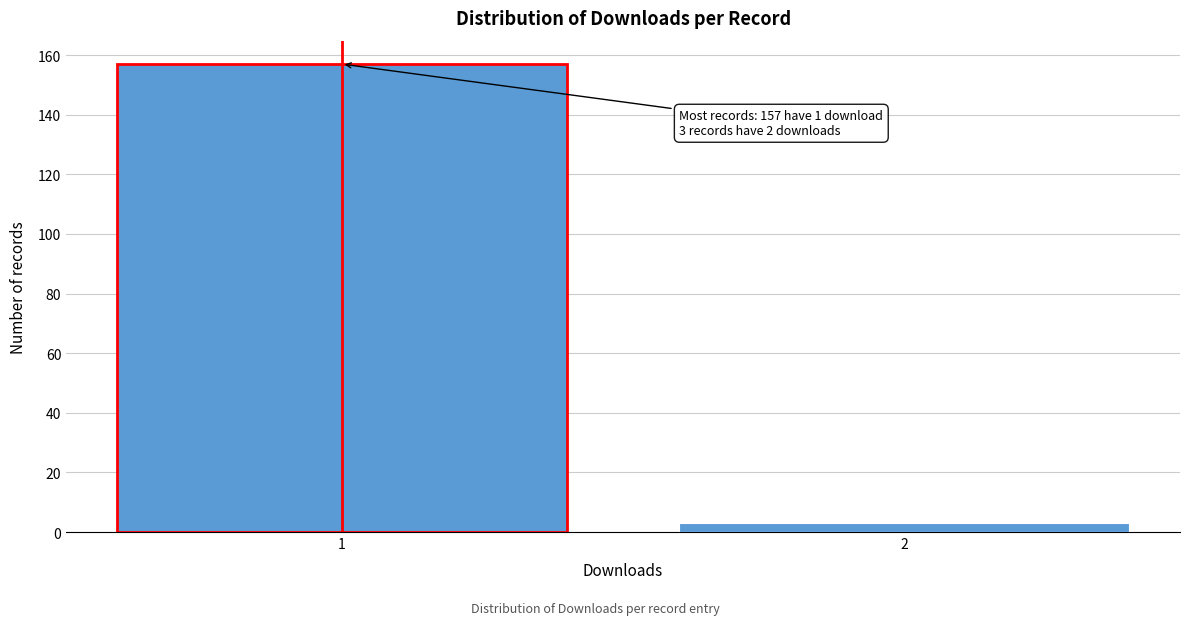

Reading left to right, what are all the values shown in this chart?

1=157	2=3